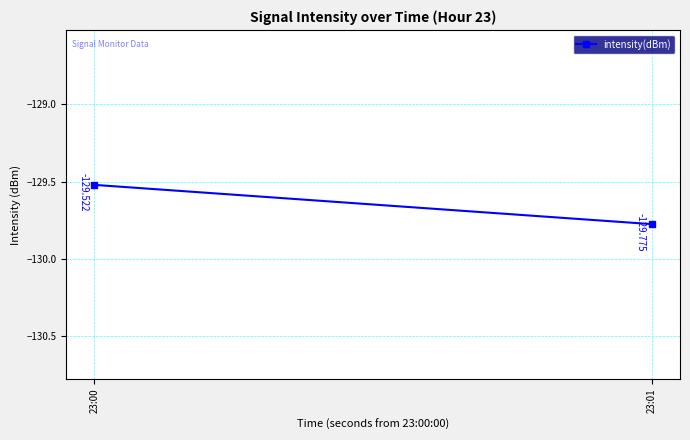

What is the value of the 1st point from the left?

-129.5